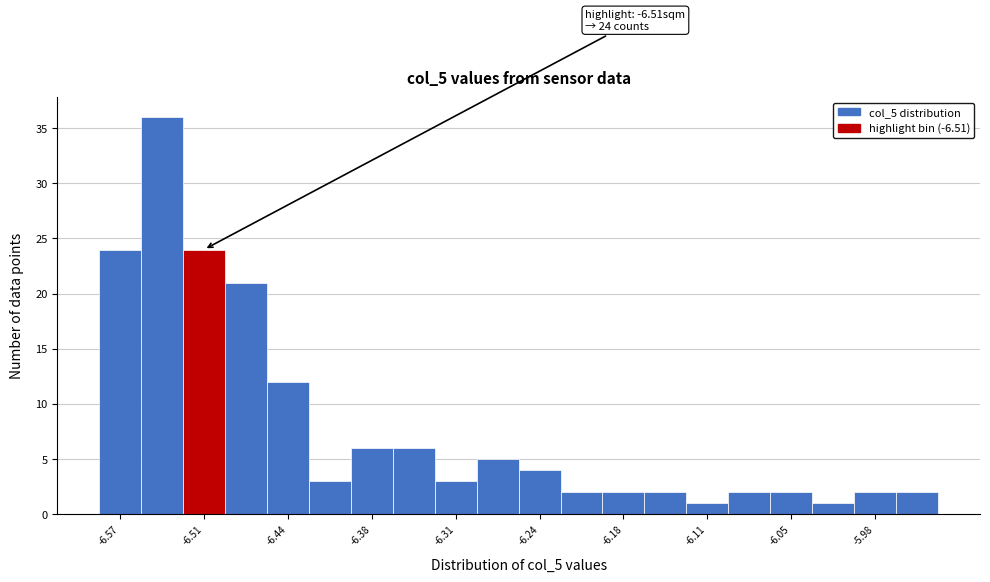

Read against the x-axis, roughly where is the centre of the tallest bar?

-6.54